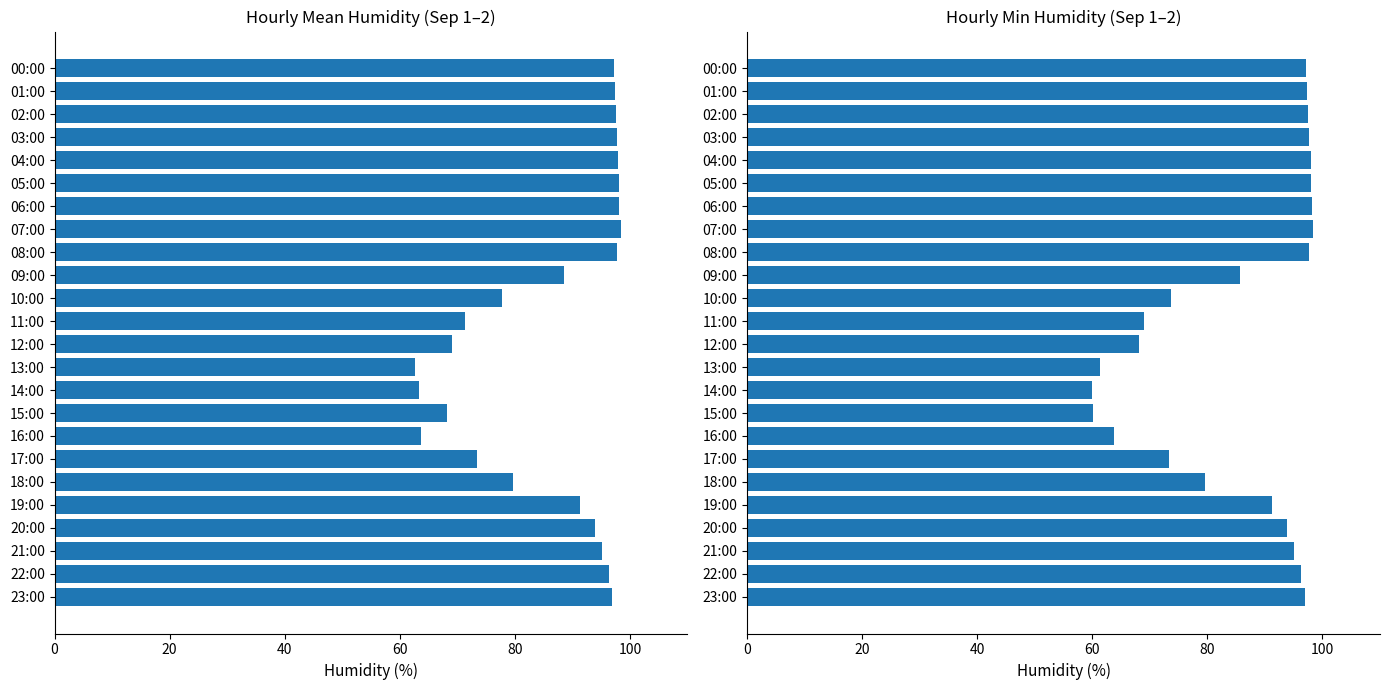

At which category is the sum across all series the highest?

07:00